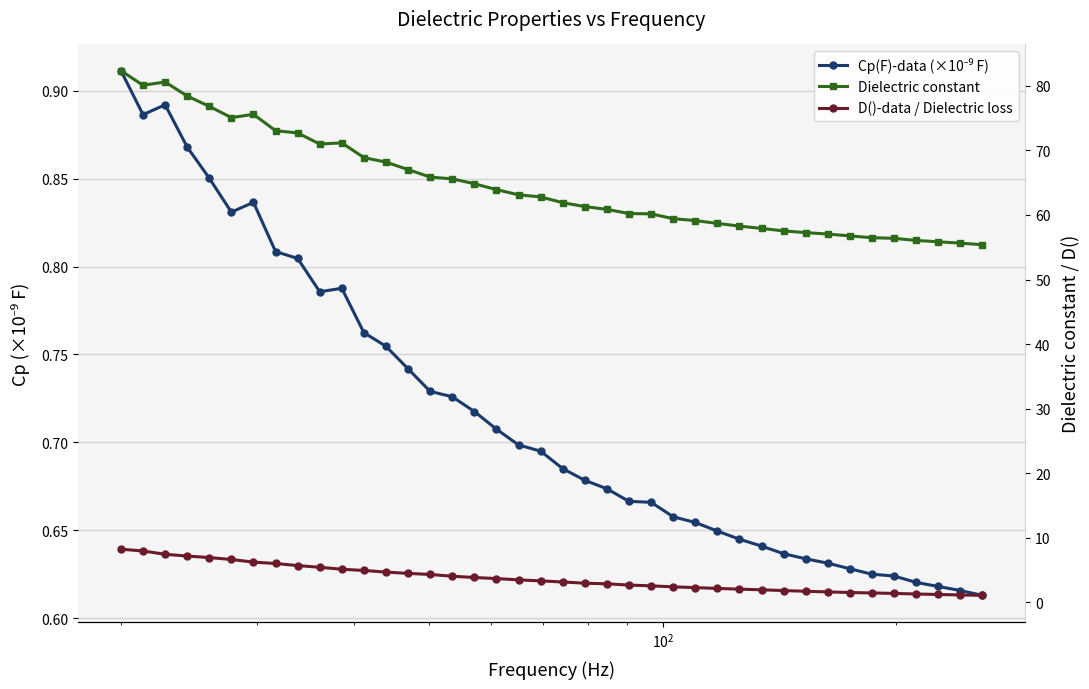

What is the average value of the Cp(F)-data (×10⁻⁹ F) series?

0.7